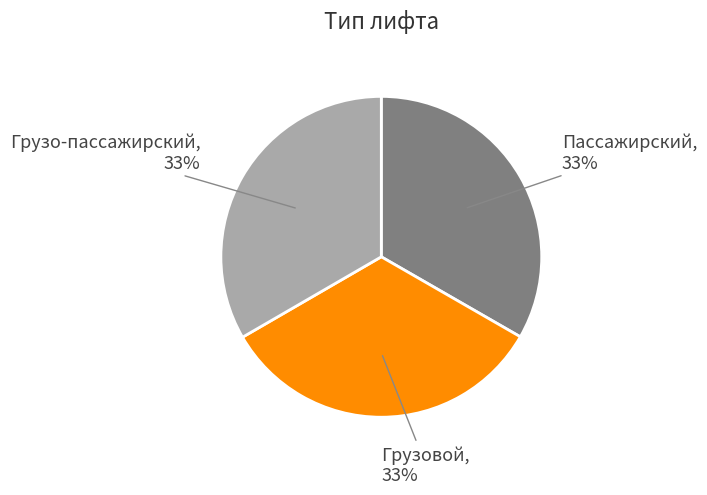

How many slices are in this pie chart?

3